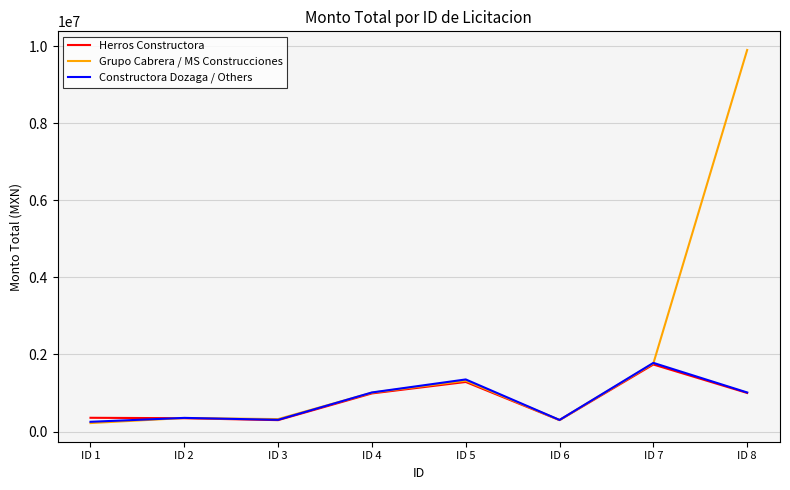

How many values in the Grupo Cabrera / MS Construcciones series are below 1008999?

4